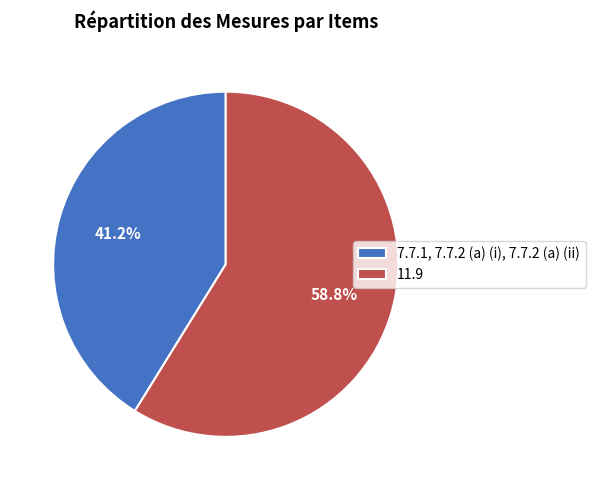

Approximately how many times larger is the value at 11.9 compared to 7.7.1, 7.7.2 (a) (i), 7.7.2 (a) (ii)?

1.4